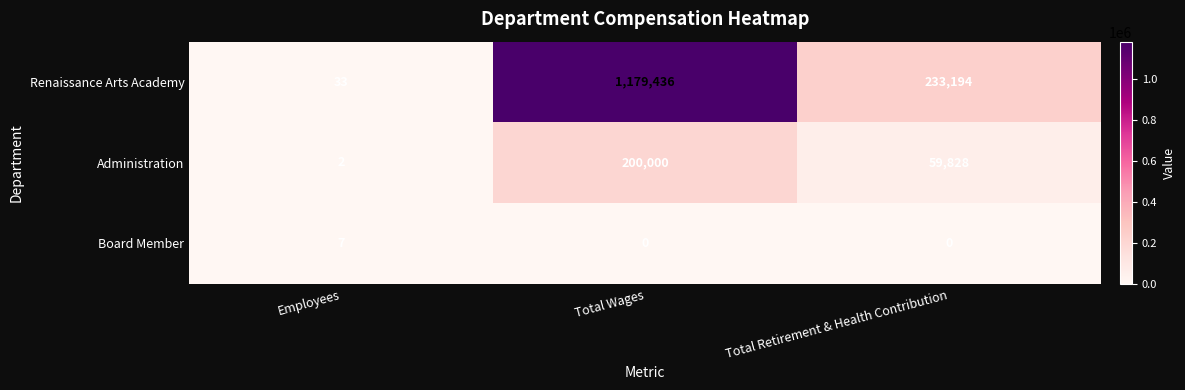

Rank the series by their average value, from lowest to highest.

Board Member, Administration, Renaissance Arts Academy